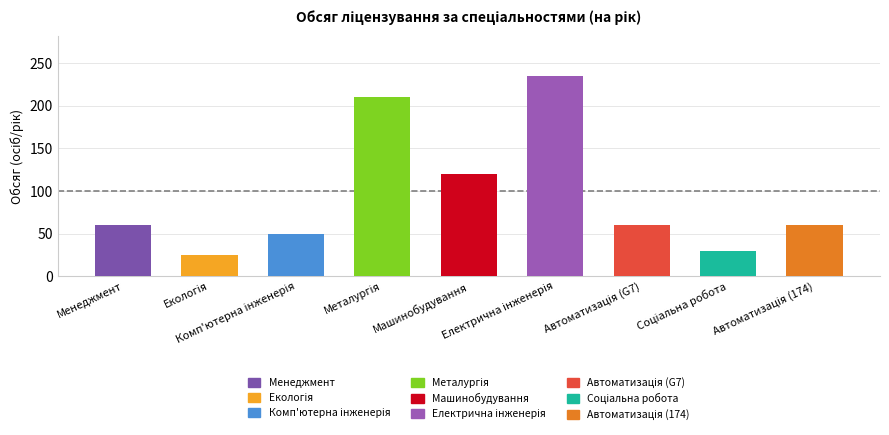

Reading left to right, transcribe all the data shown in this chart.

60	25	50	210	120	235	60	30	60